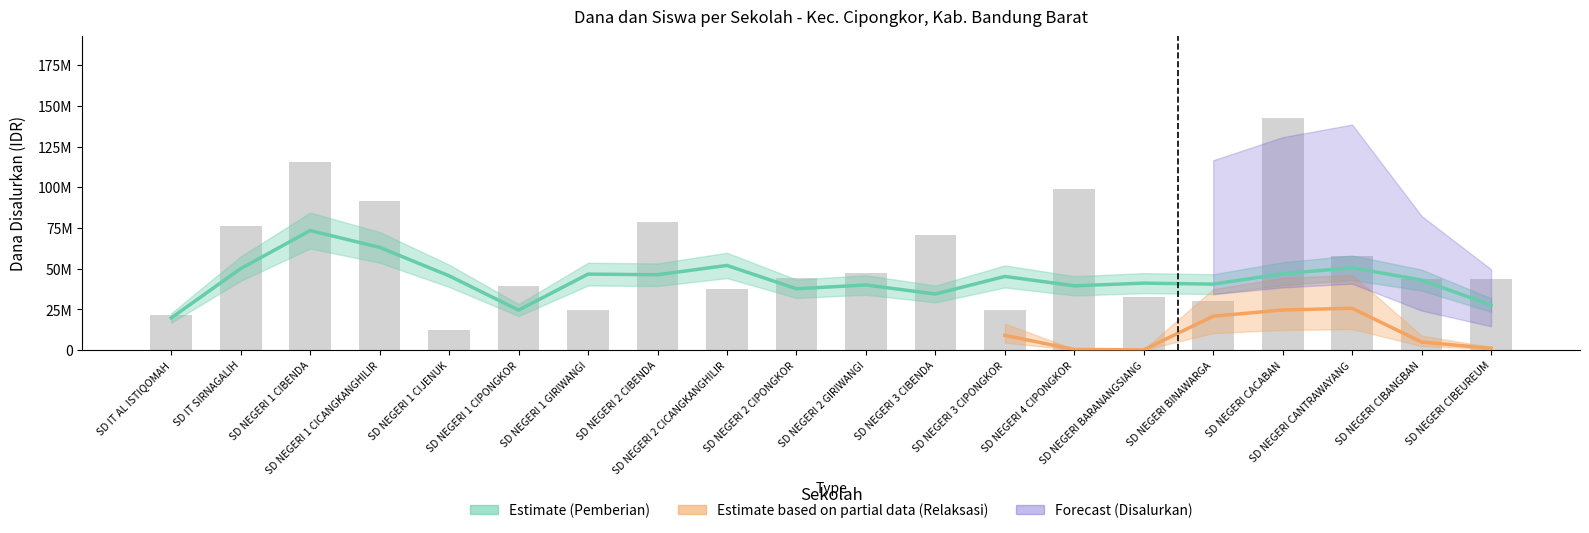

Are the bars horizontal?

No